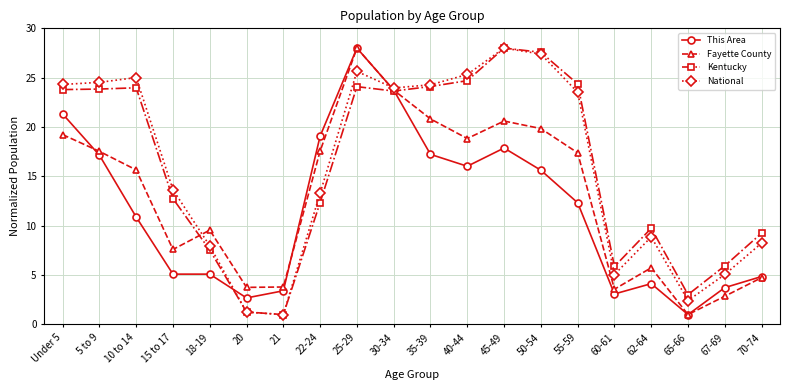

What is the minimum value shown in the chart?

1.0